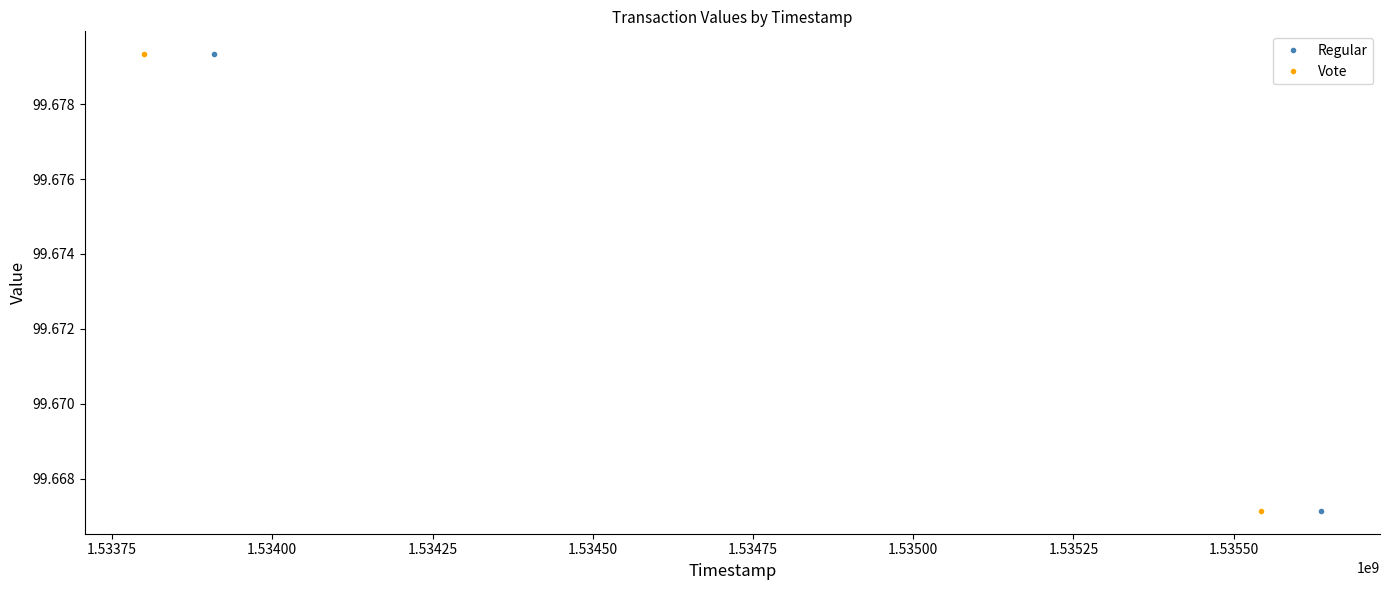

Is the value of Regular at 1.53375 greater than the value of Vote at 1.53350?

Yes